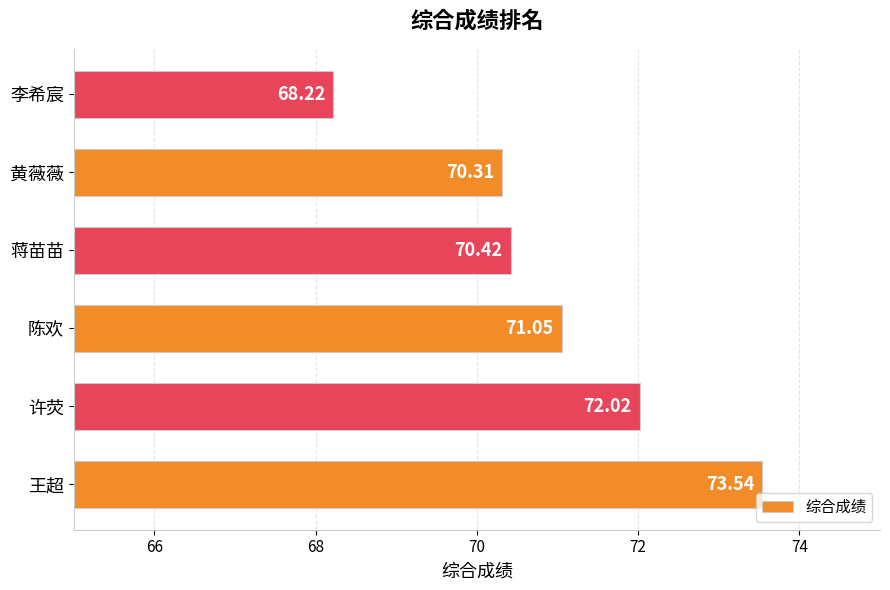

What is the maximum value shown in the chart?

73.5